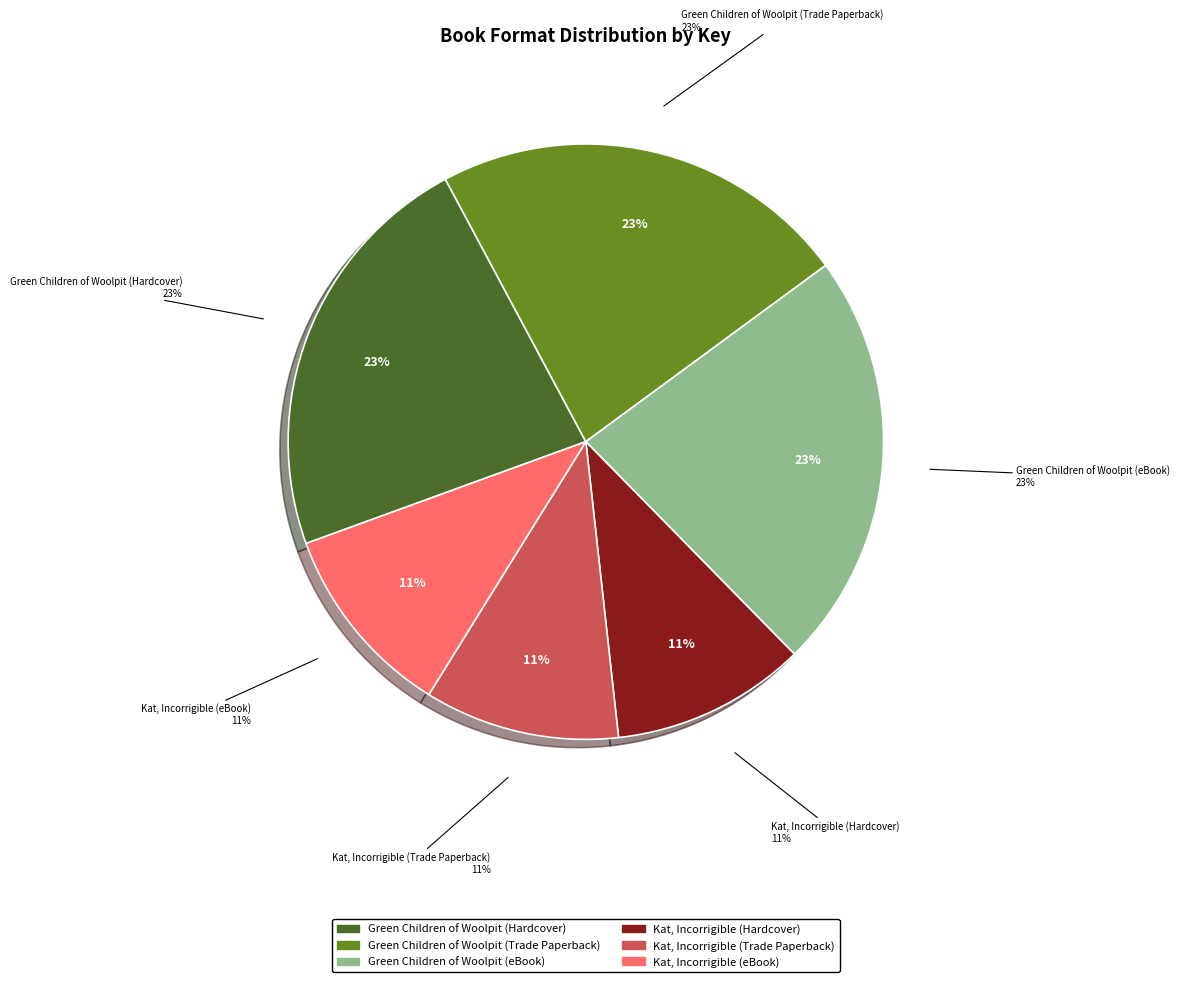

Does any single category account for the majority?

No